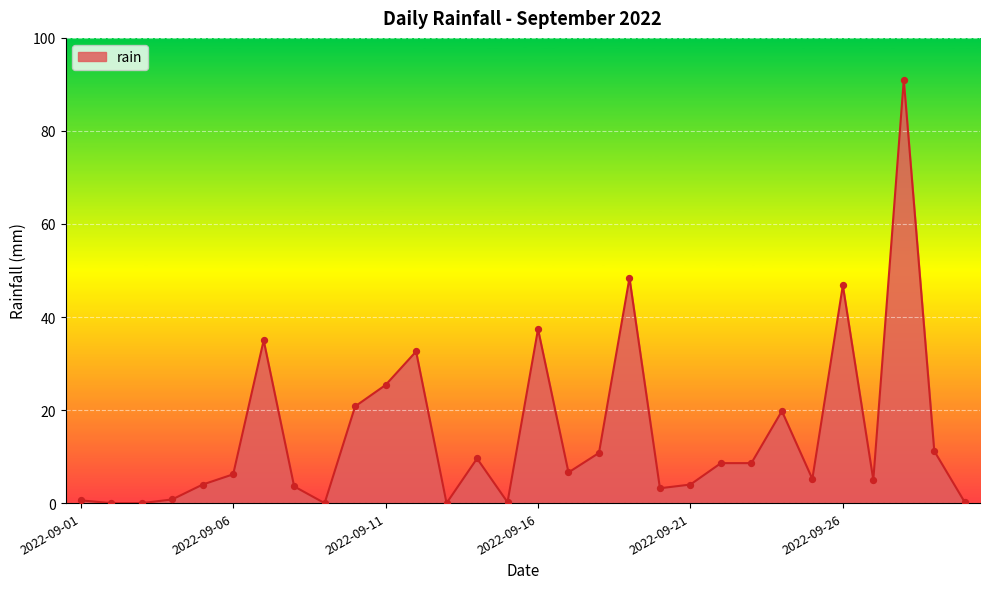

What is the difference between the maximum and minimum values?

91.0